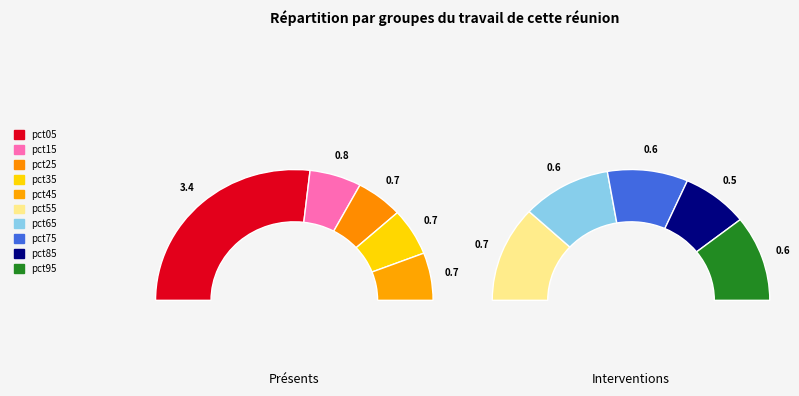

Which category has the biggest portion of the pie?

pct05